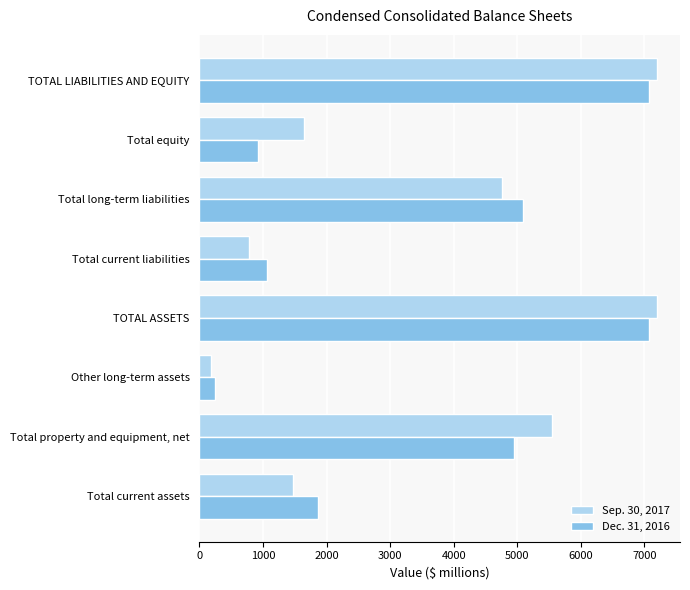

Which series has the largest total across all categories?

Sep. 30, 2017